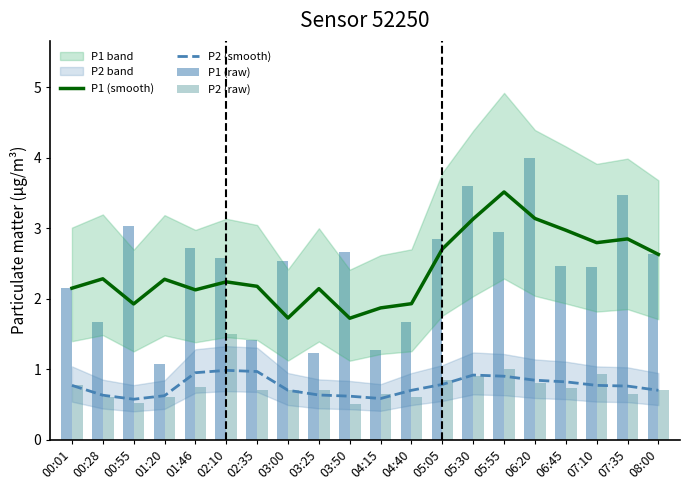

What is the sum of the P1 (raw) values at 07:10 and 00:01?

4.6